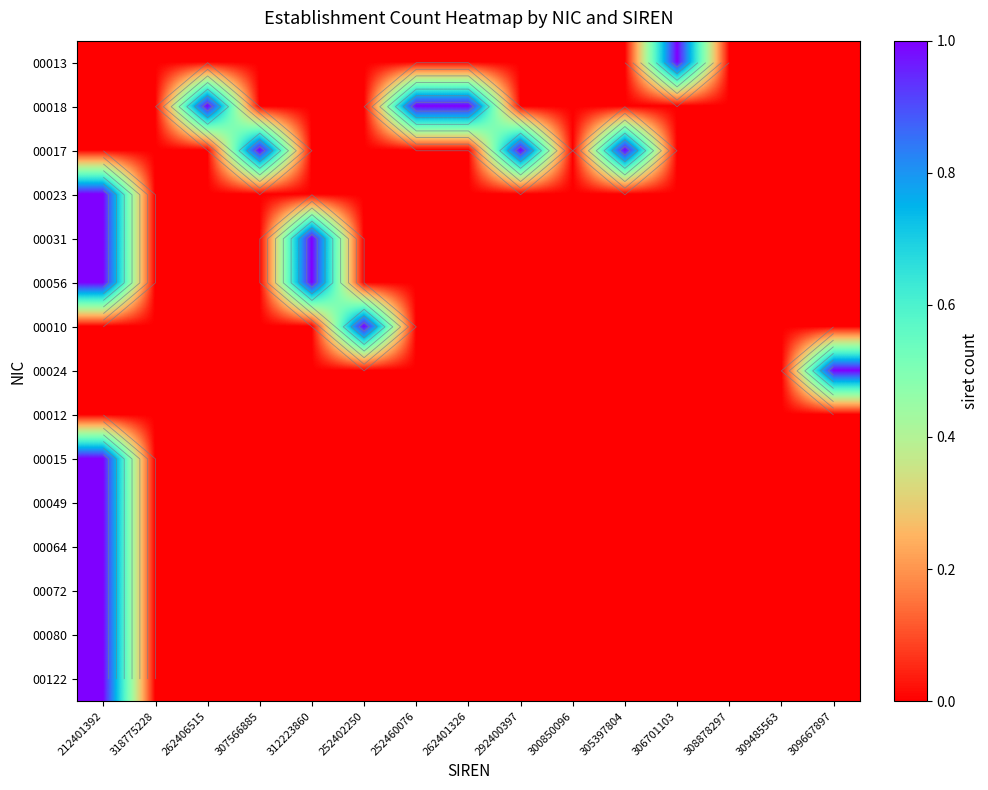

At which category is the sum across all series the highest?

212401392